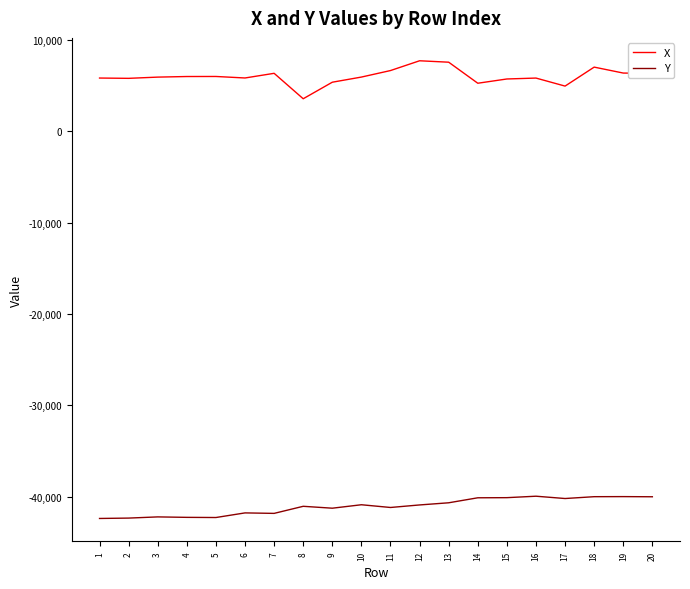

True or false: X and Y cross at least once.

False